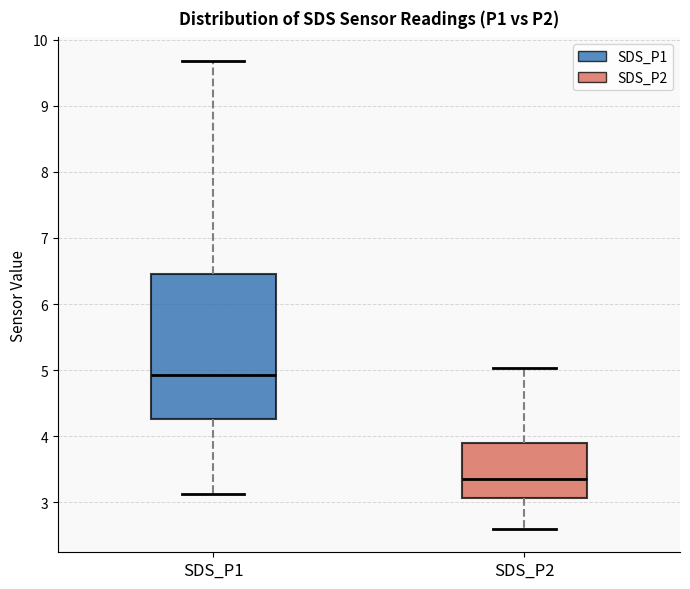

Reading left to right, transcribe this box plot: for each box, give where its median line is, the range the box spans, and where its two whiskers end, as read against the y-axis. The values are not printed on the chart, so give them approximately, as read against the axis.

SDS_P1: median 4.9, box 4.3 to 6.5, whiskers 3.1 to 9.7
SDS_P2: median 3.4, box 3.1 to 3.9, whiskers 2.6 to 5.0